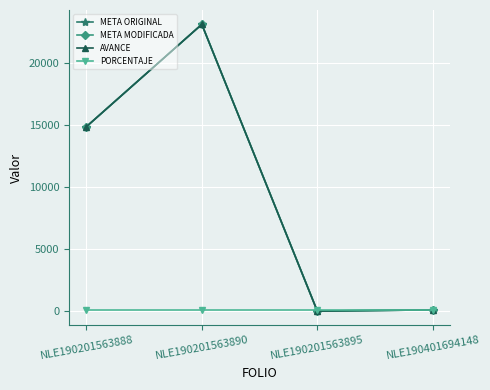

List the labels in order of AVANCE value, largest first.

NLE190201563890, NLE190201563888, NLE190401694148, NLE190201563895